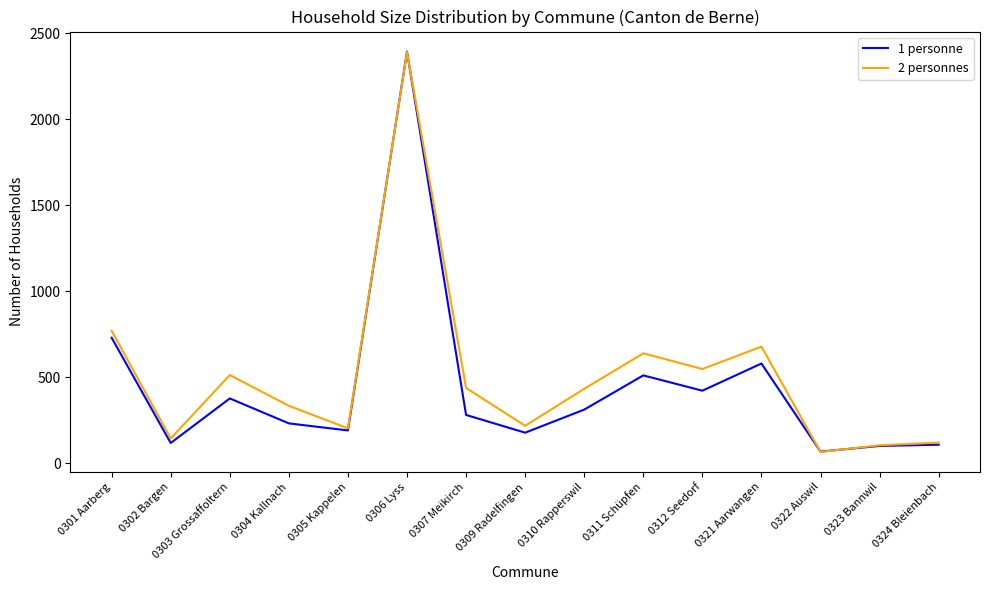

What is the smallest value displayed?

67